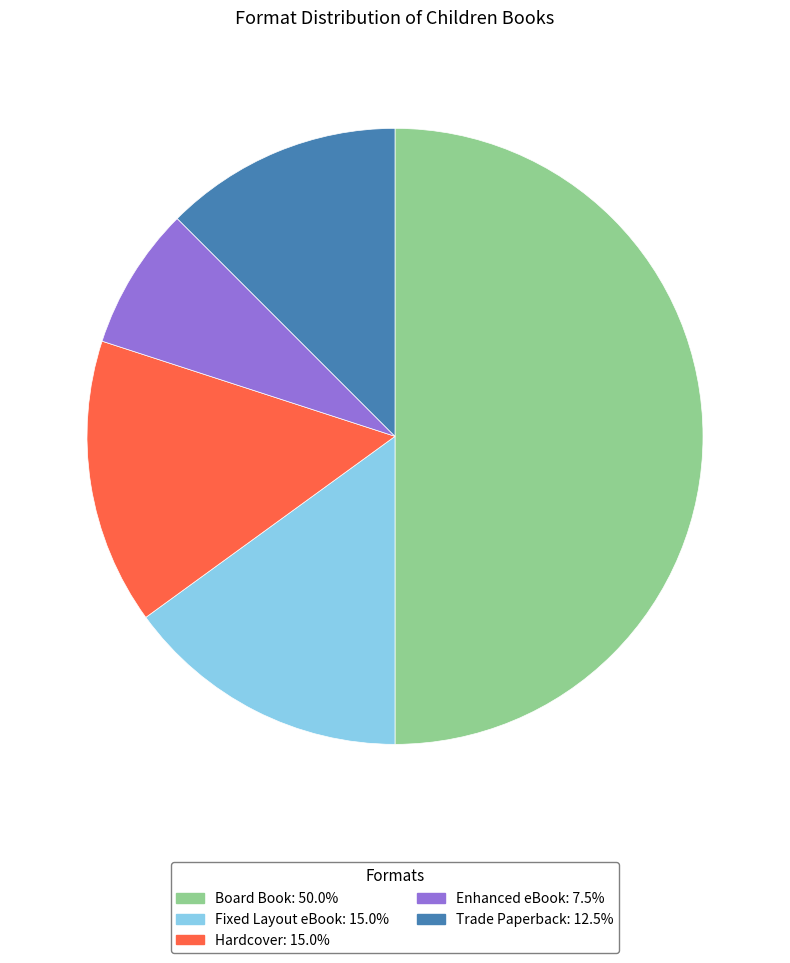

Does Enhanced eBook represent more than half of the total?

No